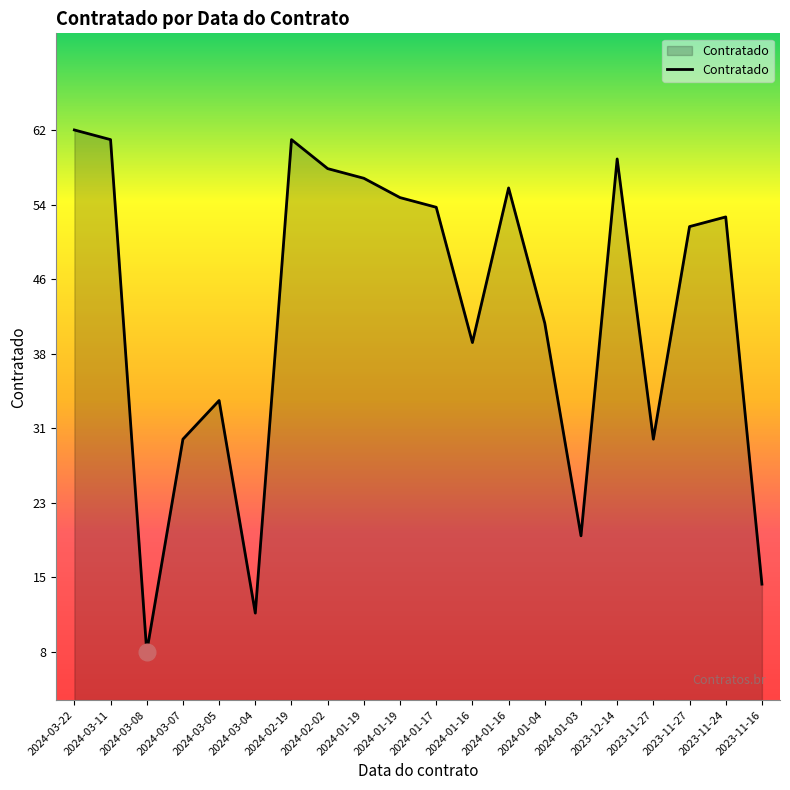

Does the chart have visible grid lines?

No